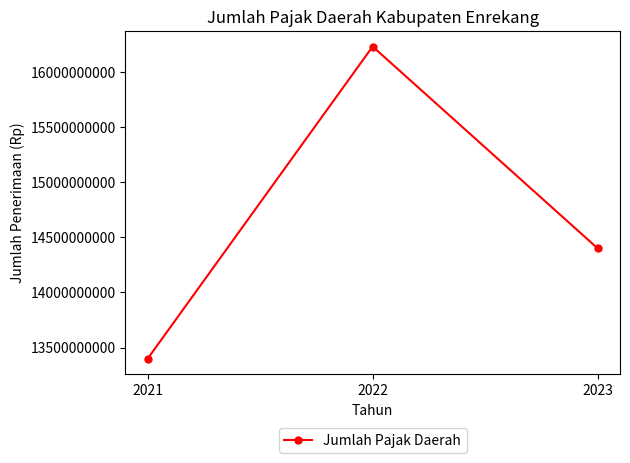

List the labels in order of value, largest first.

2022, 2023, 2021